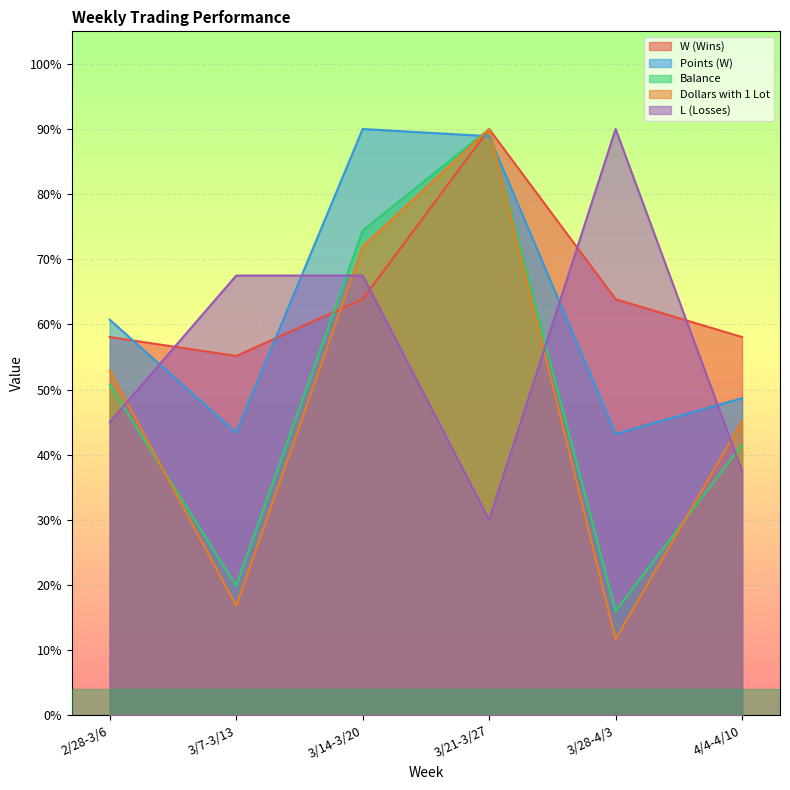

Which series has the largest total across all categories?

W (Wins)